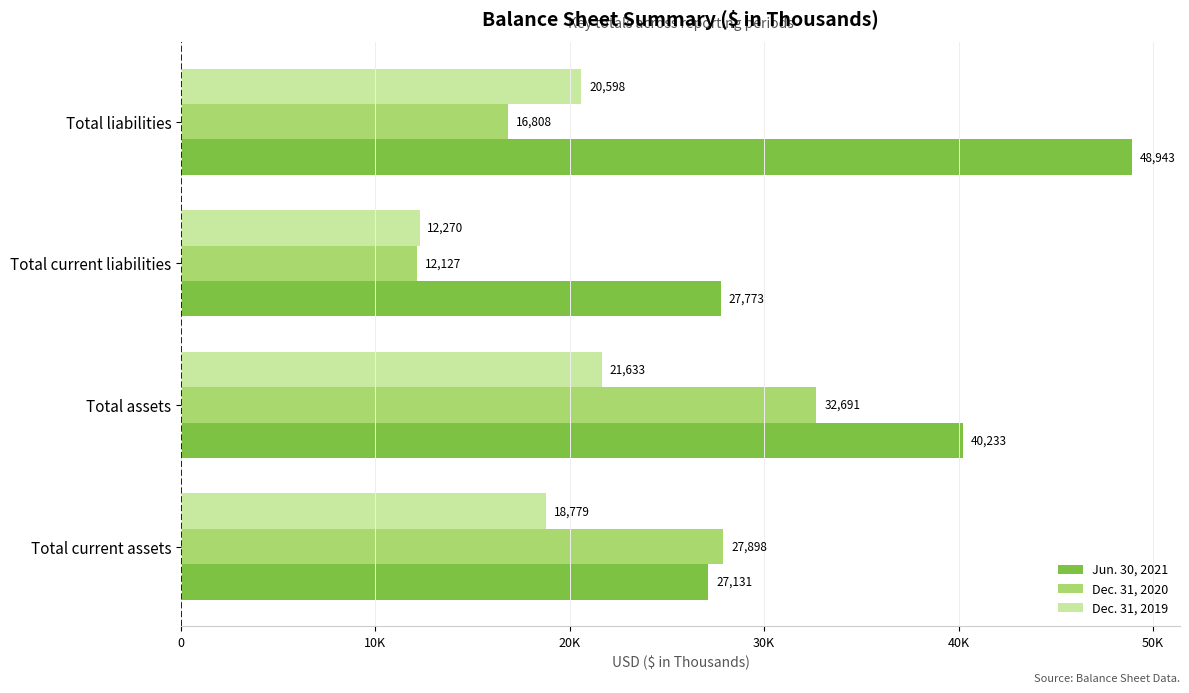

What is the value of the Jun. 30, 2021 bar at the 3rd from the left?

27773